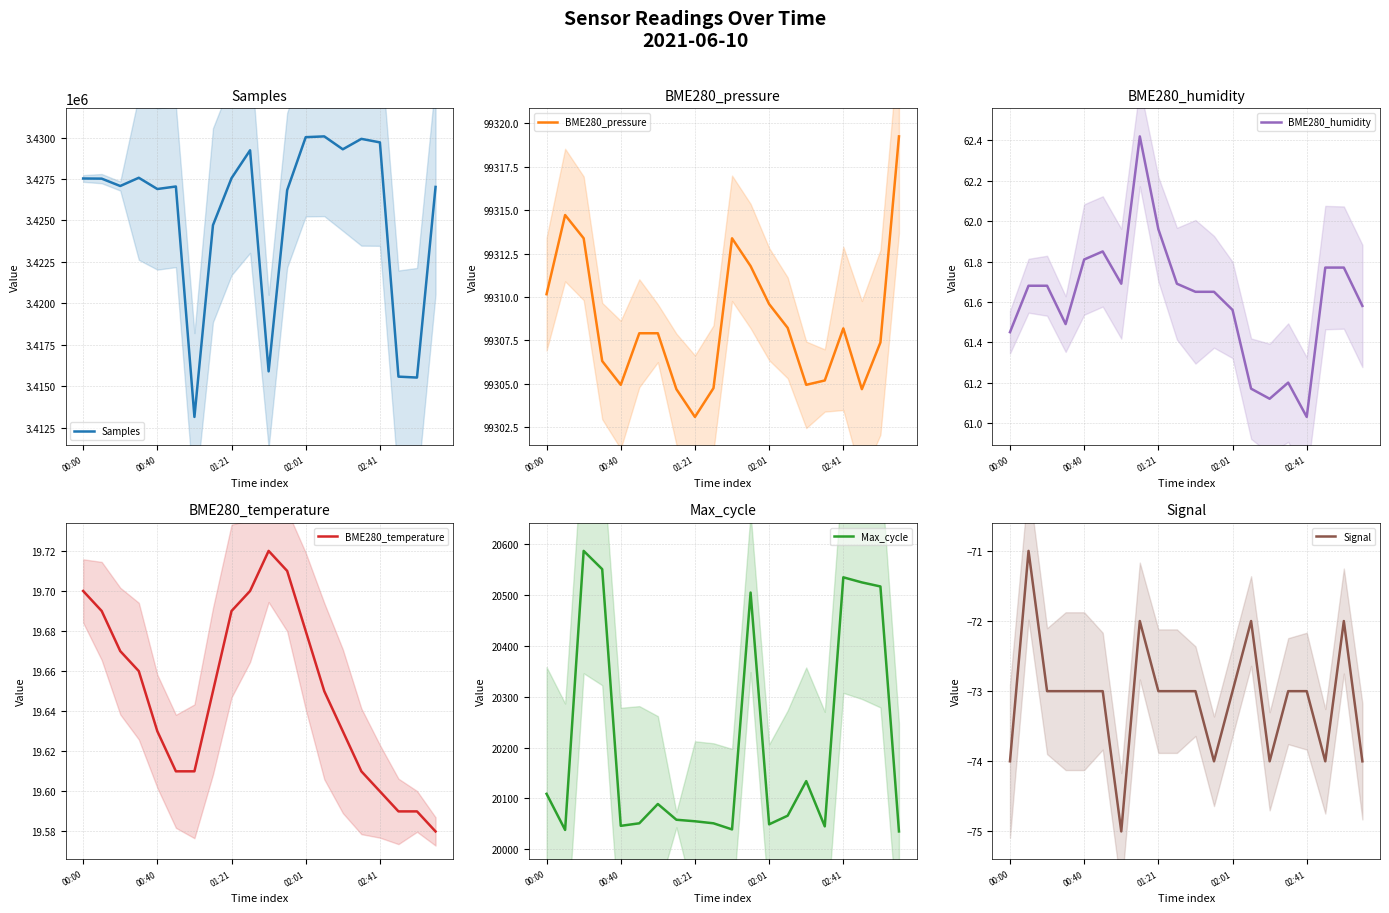

What is the minimum value for Max_cycle?

20035